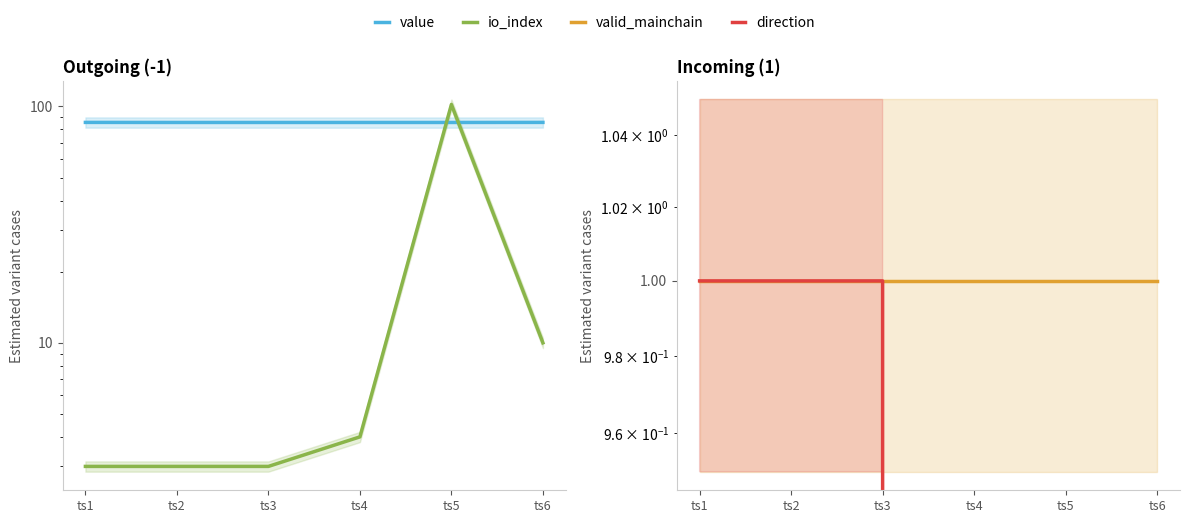

What is the value of the valid_mainchain point at the 2nd from the left?

1.0